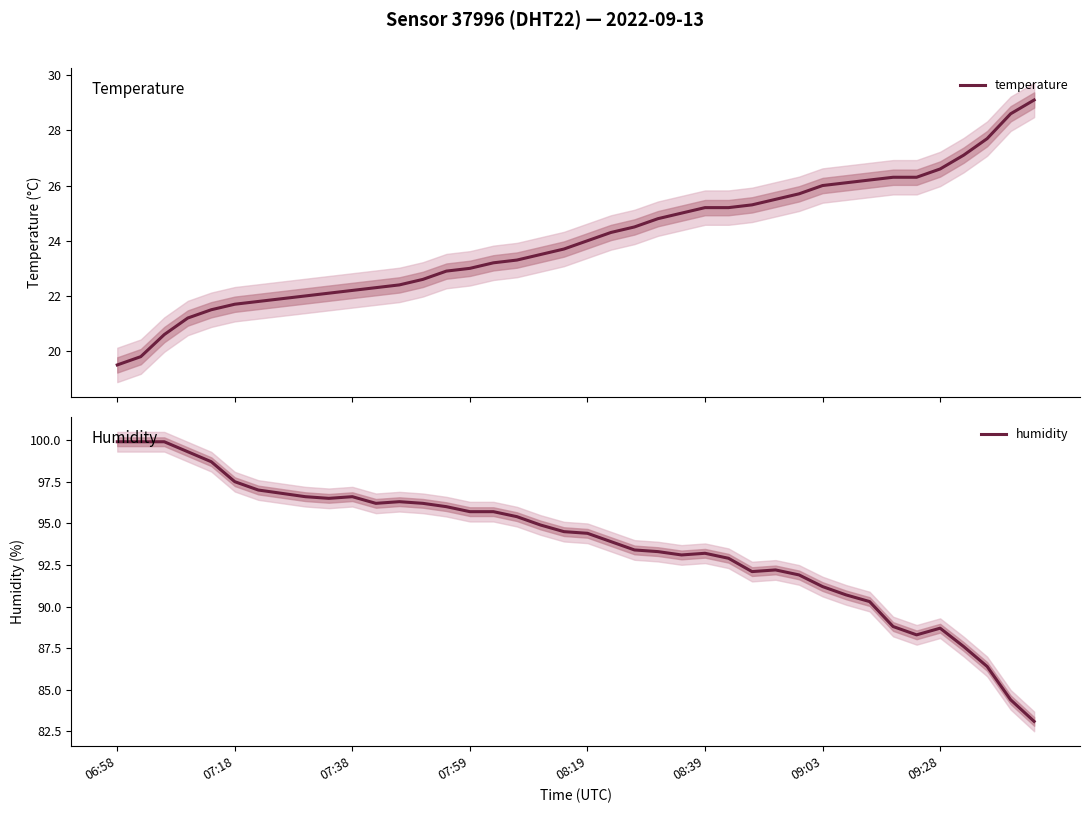

Which series has the largest range (max minus min)?

humidity